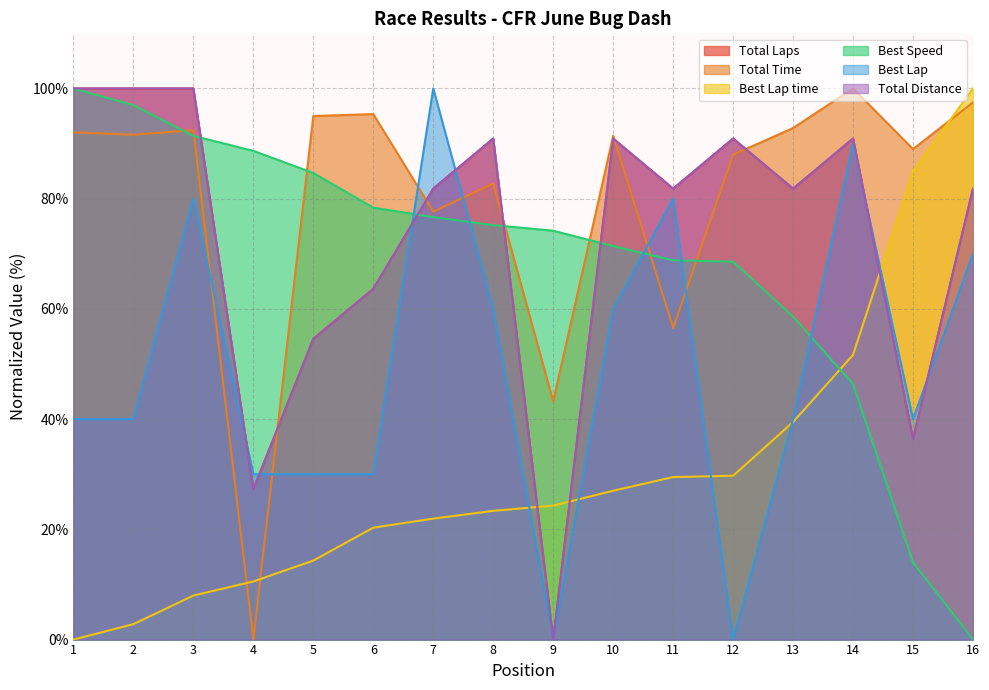

Reading left to right, list all the values displayed in this chart.

Total Laps: 1=100.0	2=100.0	3=100.0	4=27.3	5=54.5	6=63.6	7=81.8	8=90.9	9=0.0	10=90.9	11=81.8	12=90.9	13=81.8	14=90.9	15=36.4	16=81.8
Total Time: 1=92.0	2=91.6	3=92.4	4=0.0	5=95.0	6=95.3	7=77.6	8=82.7	9=43.2	10=91.4	11=56.5	12=88.0	13=92.8	14=100.0	15=89.0	16=97.5
Best Lap time: 1=0.0	2=2.8	3=8.0	4=10.5	5=14.3	6=20.3	7=21.9	8=23.4	9=24.3	10=27.0	11=29.5	12=29.7	13=39.5	14=51.7	15=85.0	16=100.0
Best Speed: 1=100.0	2=97.0	3=91.4	4=88.7	5=84.7	6=78.4	7=76.7	8=75.2	9=74.2	10=71.4	11=68.8	12=68.6	13=58.6	14=46.3	15=14.0	16=0.0
Best Lap: 1=40.0	2=40.0	3=80.0	4=30.0	5=30.0	6=30.0	7=100.0	8=60.0	9=0.0	10=60.0	11=80.0	12=0.0	13=40.0	14=90.0	15=40.0	16=70.0
Total Distance: 1=100.0	2=100.0	3=100.0	4=27.3	5=54.5	6=63.6	7=81.8	8=90.9	9=0.0	10=90.9	11=81.8	12=90.9	13=81.8	14=90.9	15=36.4	16=81.8